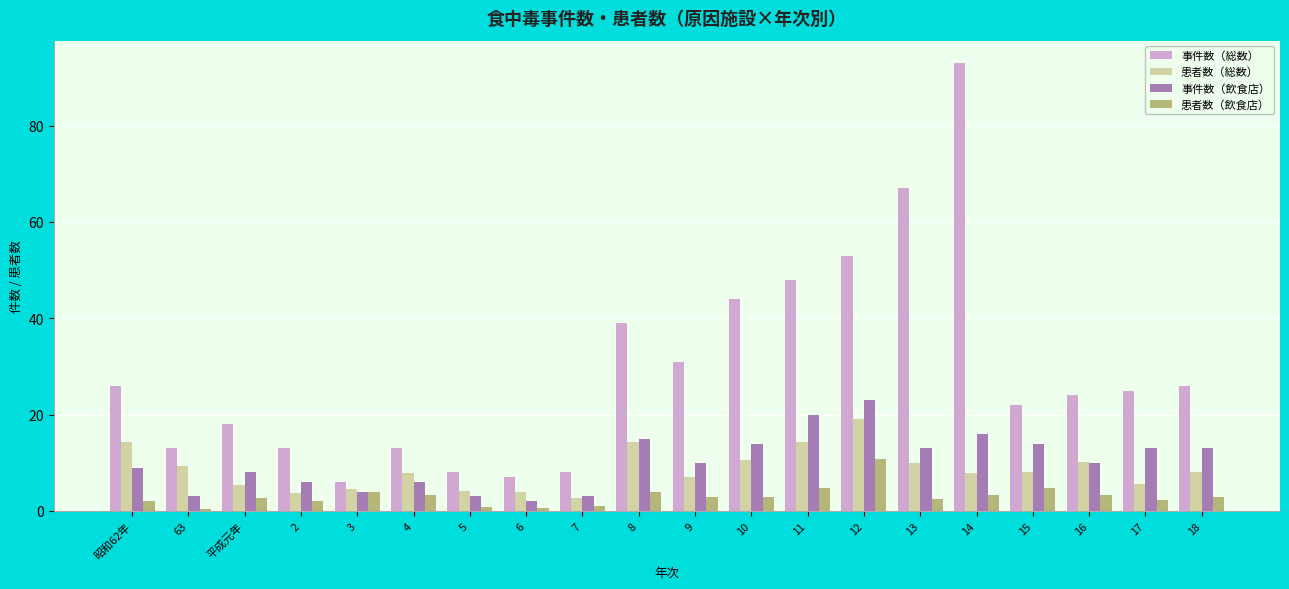

How many values in the 事件数（総数） series are below 25?

10